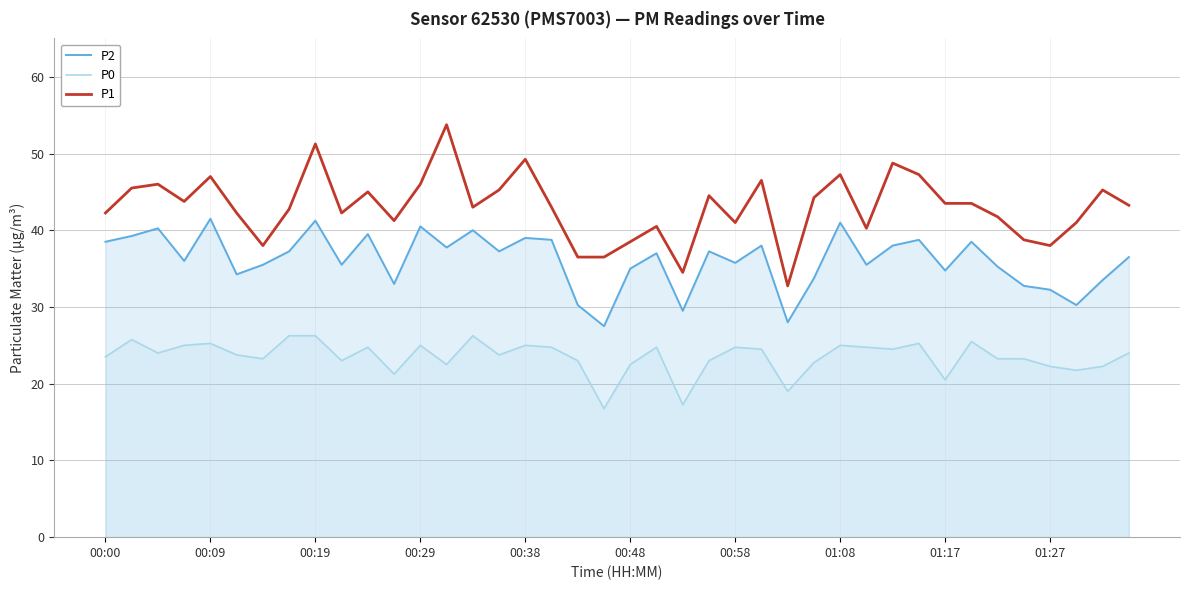

What are all the series names shown in the legend?

P2, P0, P1